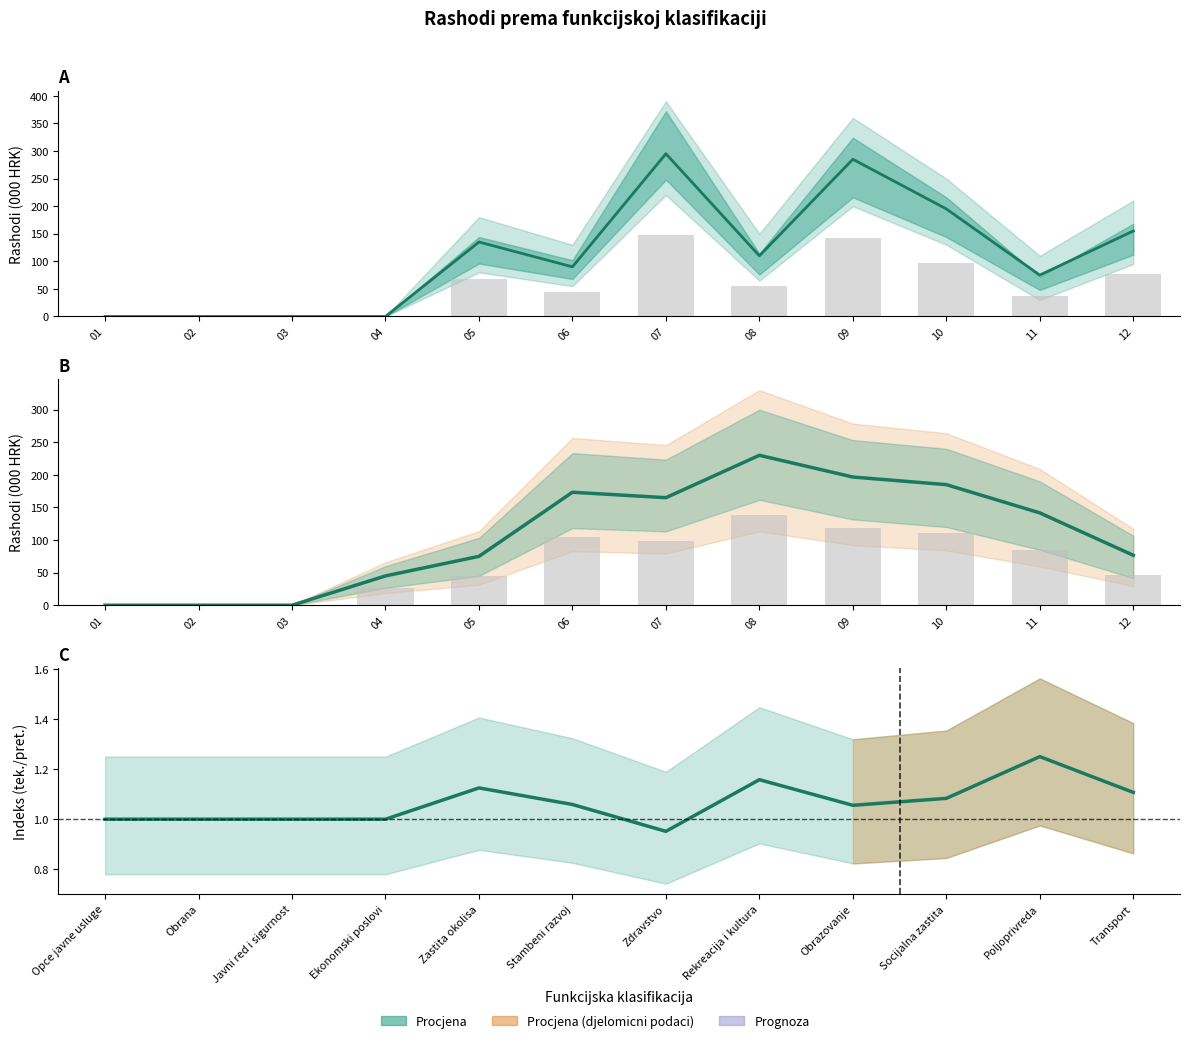

What is the spread (max minus min) of values at 08?

228.8